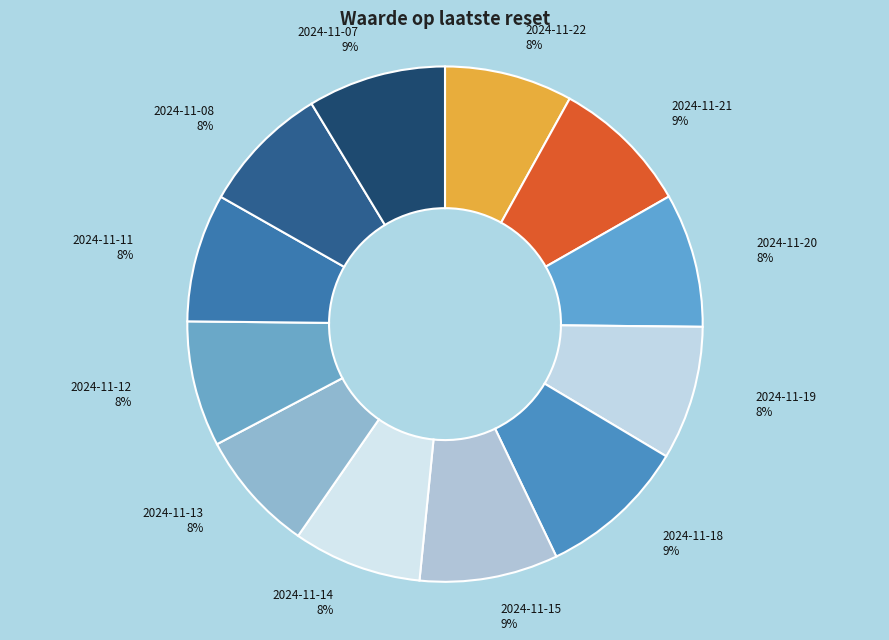

Rank the categories by value from highest to lowest.

2024-11-18, 2024-11-21, 2024-11-15, 2024-11-07, 2024-11-20, 2024-11-19, 2024-11-08, 2024-11-14, 2024-11-11, 2024-11-22, 2024-11-12, 2024-11-13